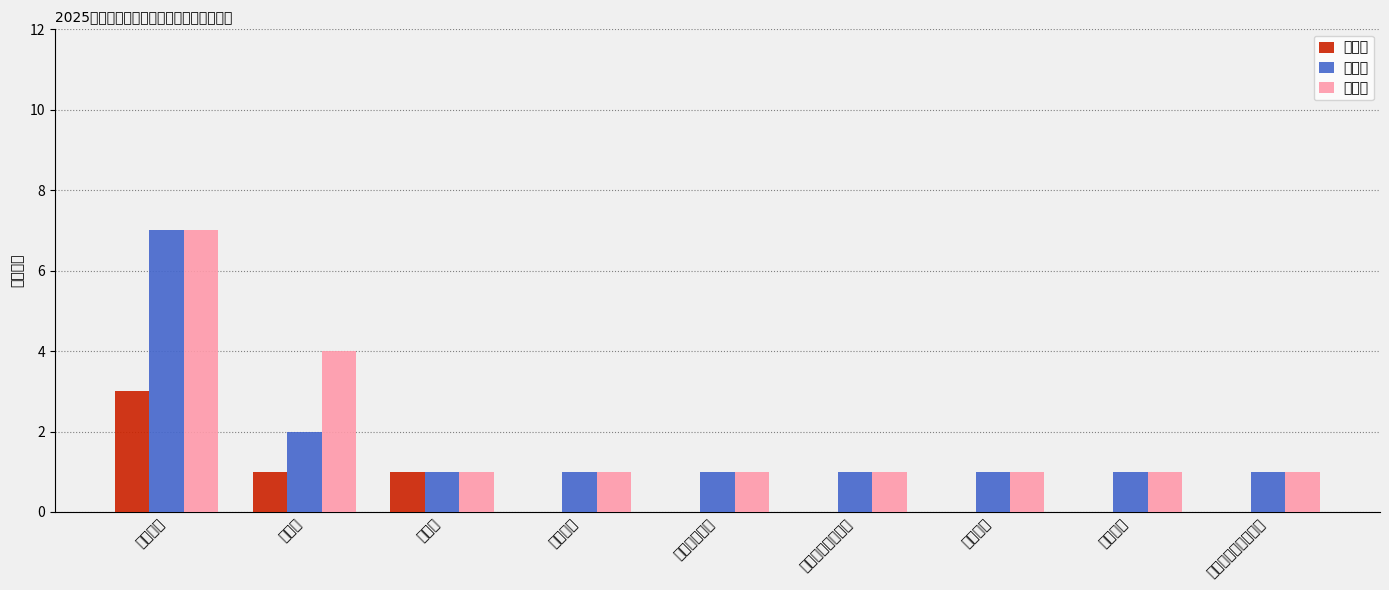

What are all the series names shown in the legend?

一等奖, 二等奖, 三等奖